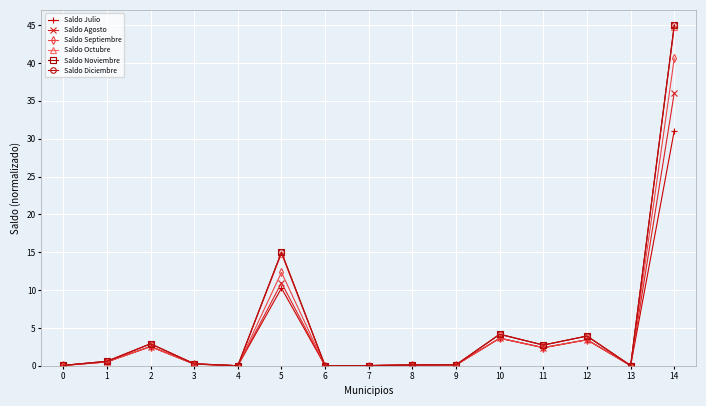

Between 0 and 6, which series saw the biggest shift?

Saldo Octubre